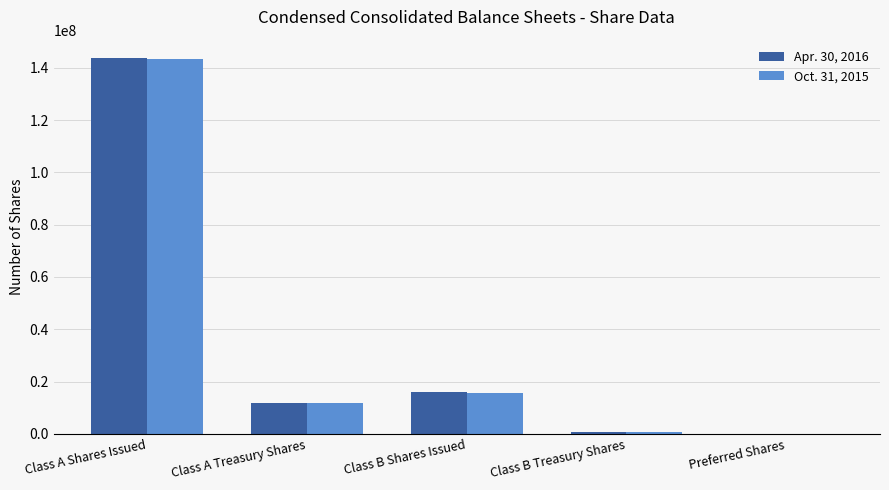

What is the maximum value shown in the chart?

143563023